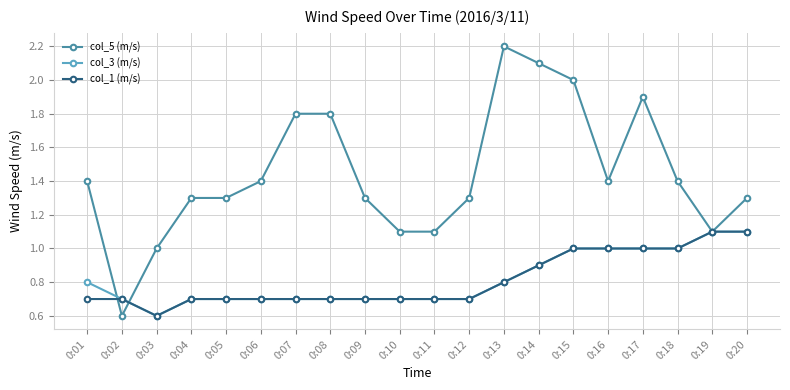

How many lines are shown in the chart?

3